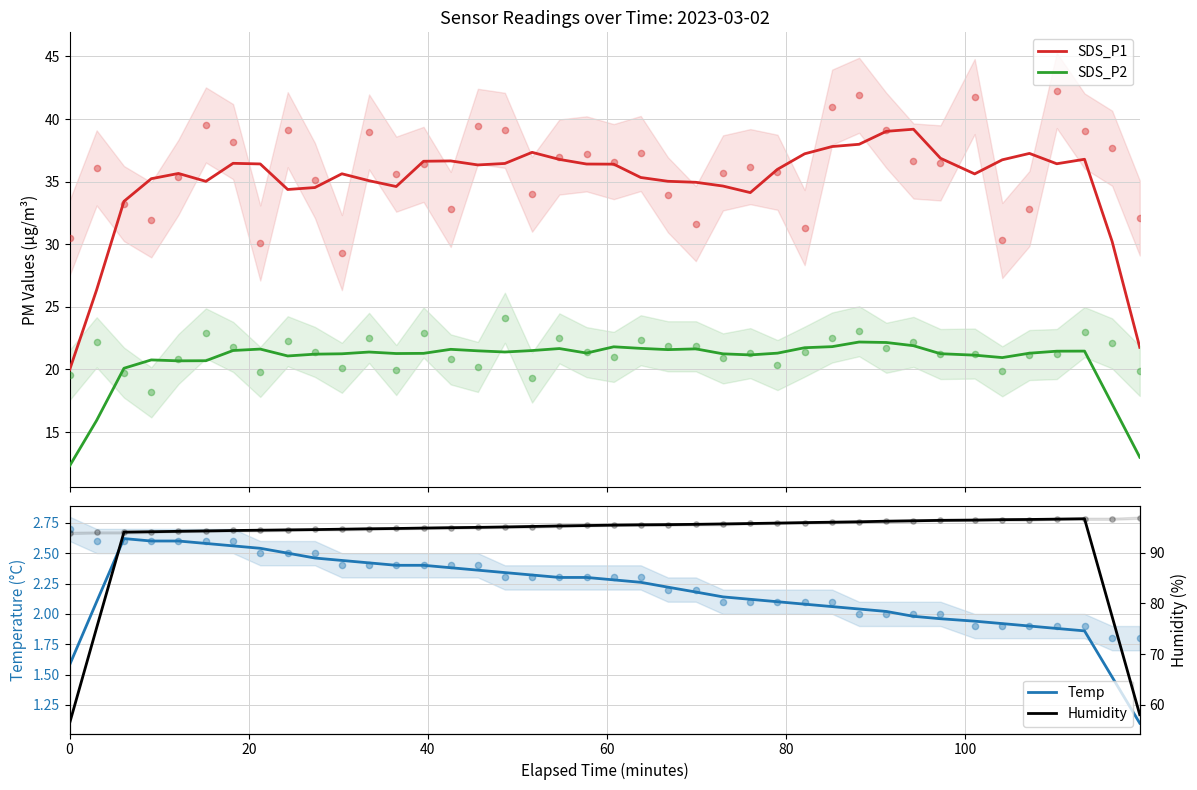

Which series has the largest total across all categories?

Humidity